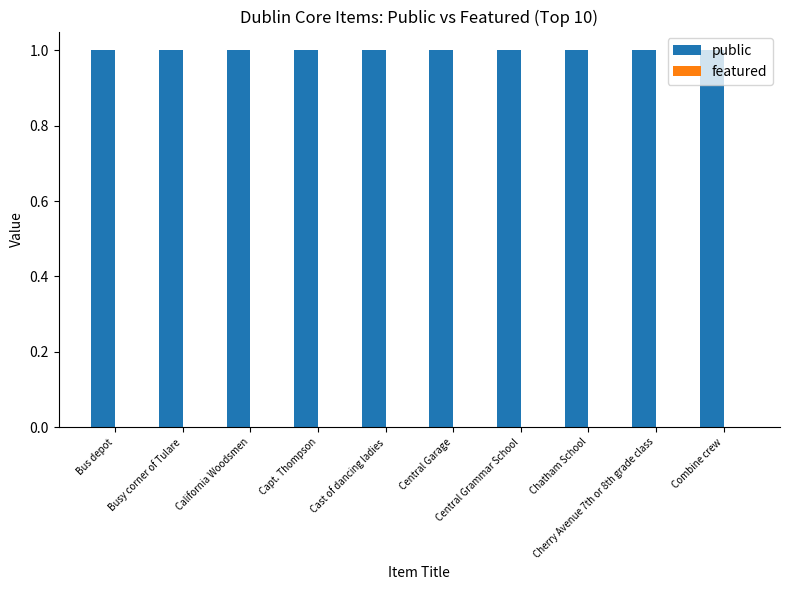

What are all the series names shown in the legend?

public, featured